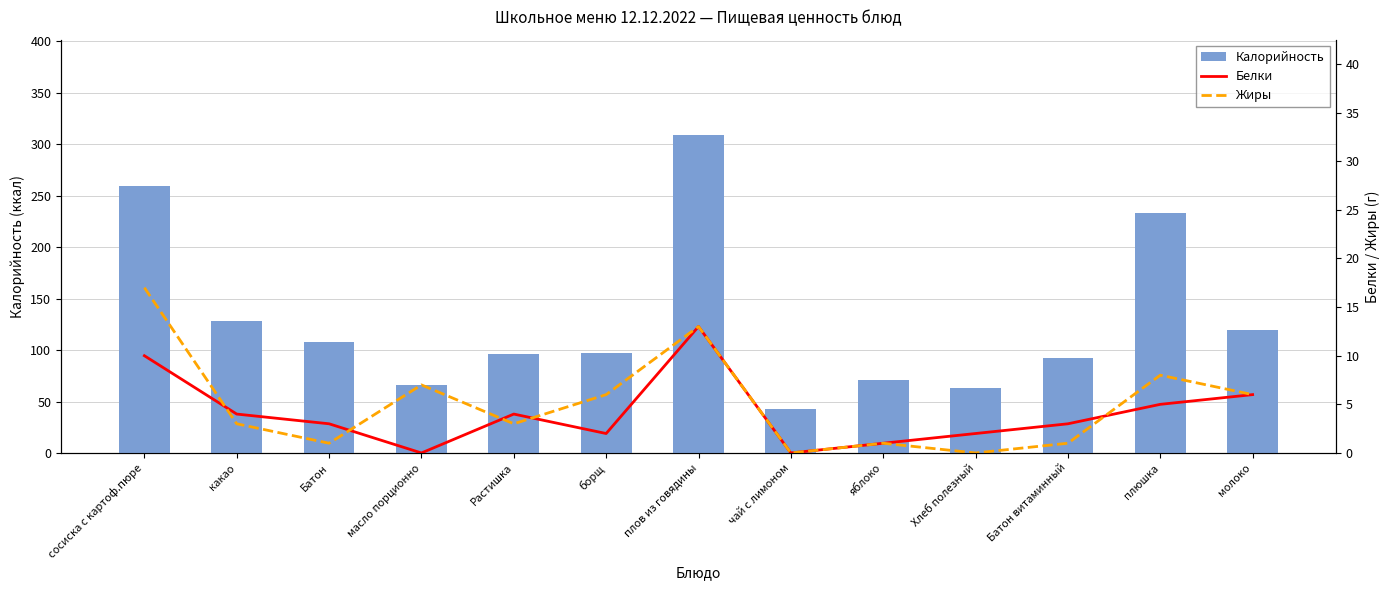

What is the value of the Белки bar at the 3rd from the left?

3